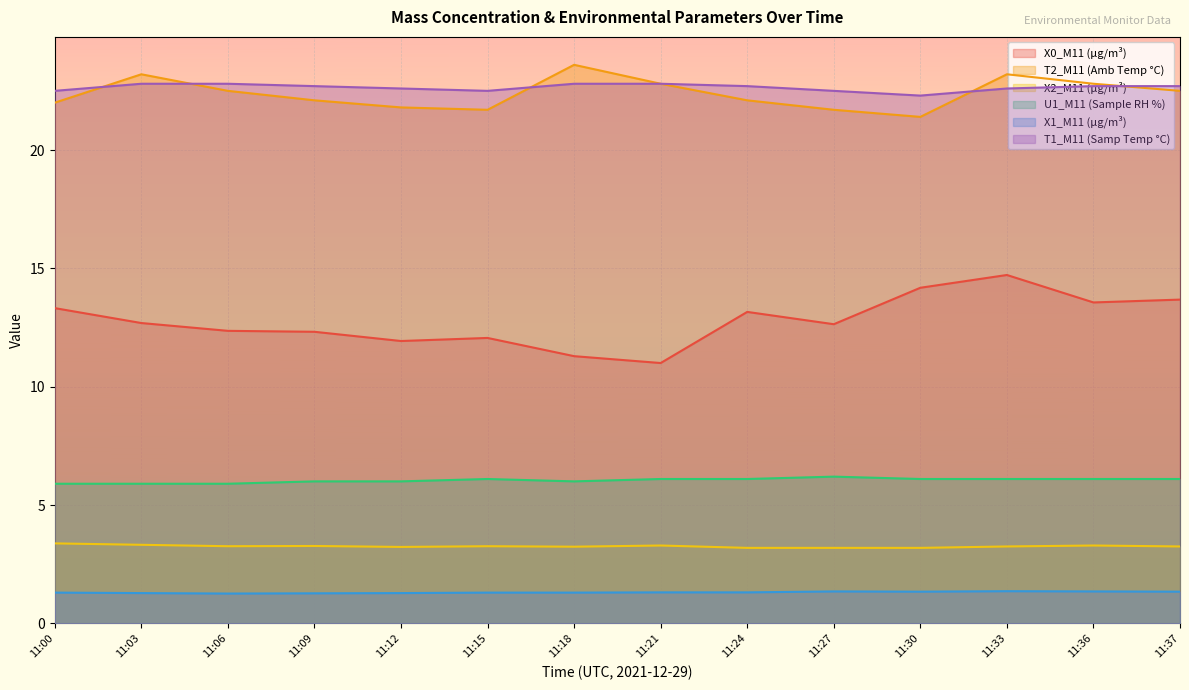

True or false: T2_M11 (Amb Temp °C) has more than 2 points higher than both neighbors.

True